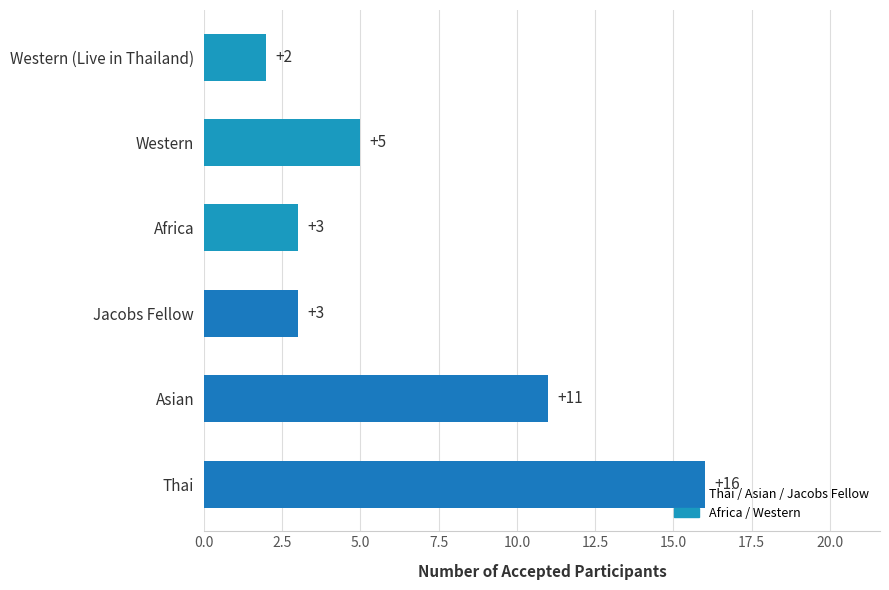

What is the average value?

7